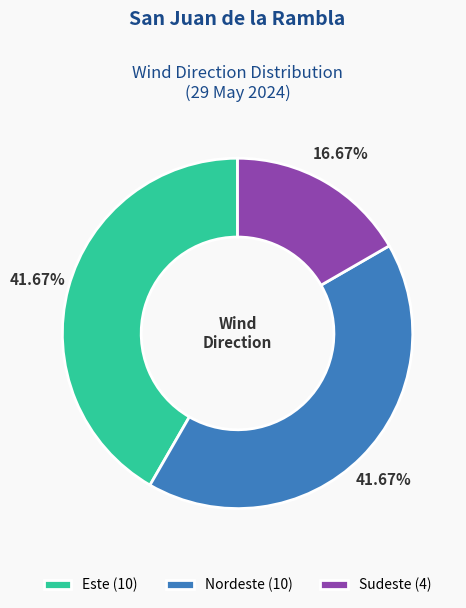

How many segments does this pie chart have?

3